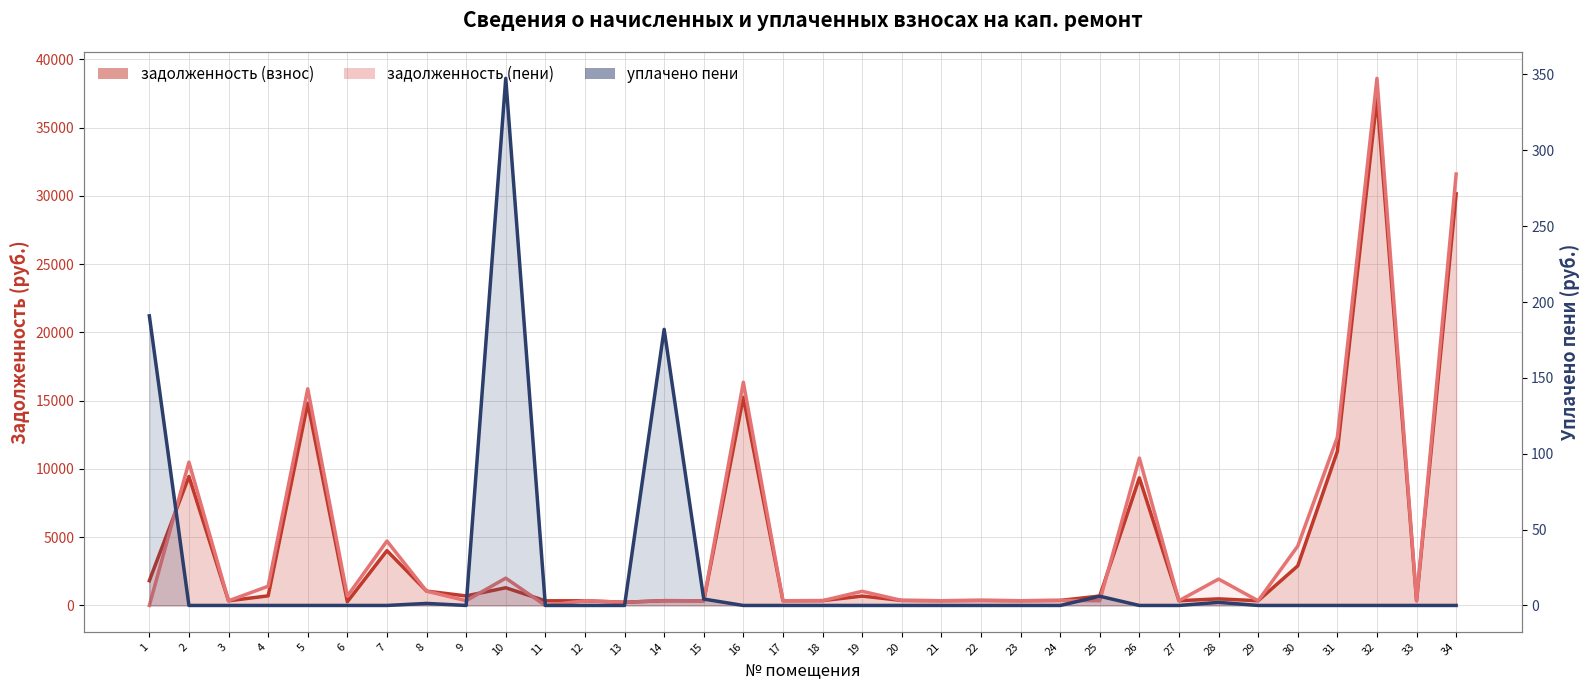

Is it true that задолженность (пени) equals 345.6 at 29?

True